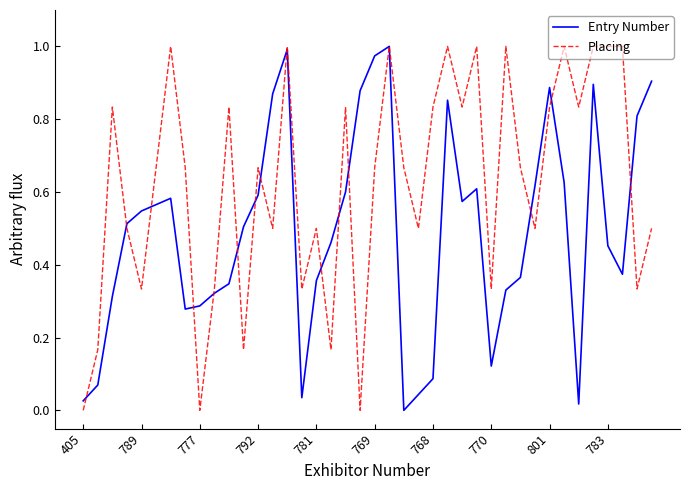

What are all the series names shown in the legend?

Entry Number, Placing